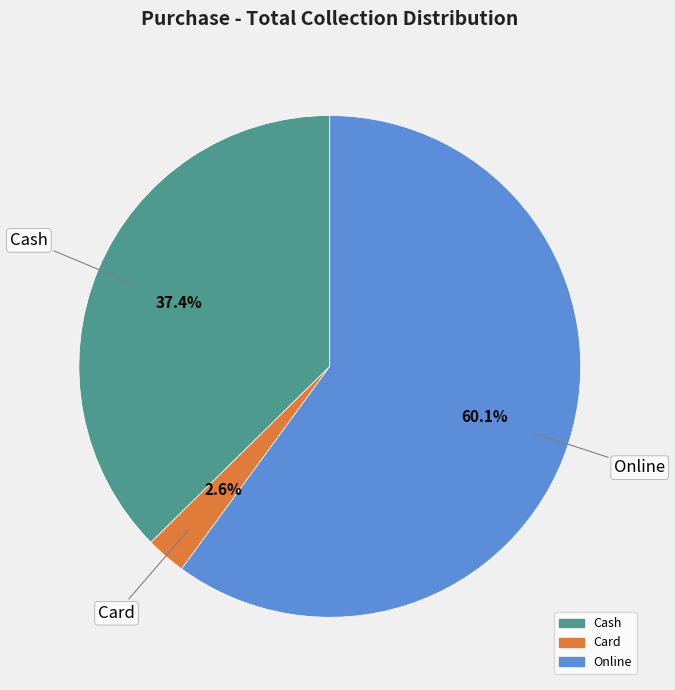

Which category has the smallest portion of the pie?

Card